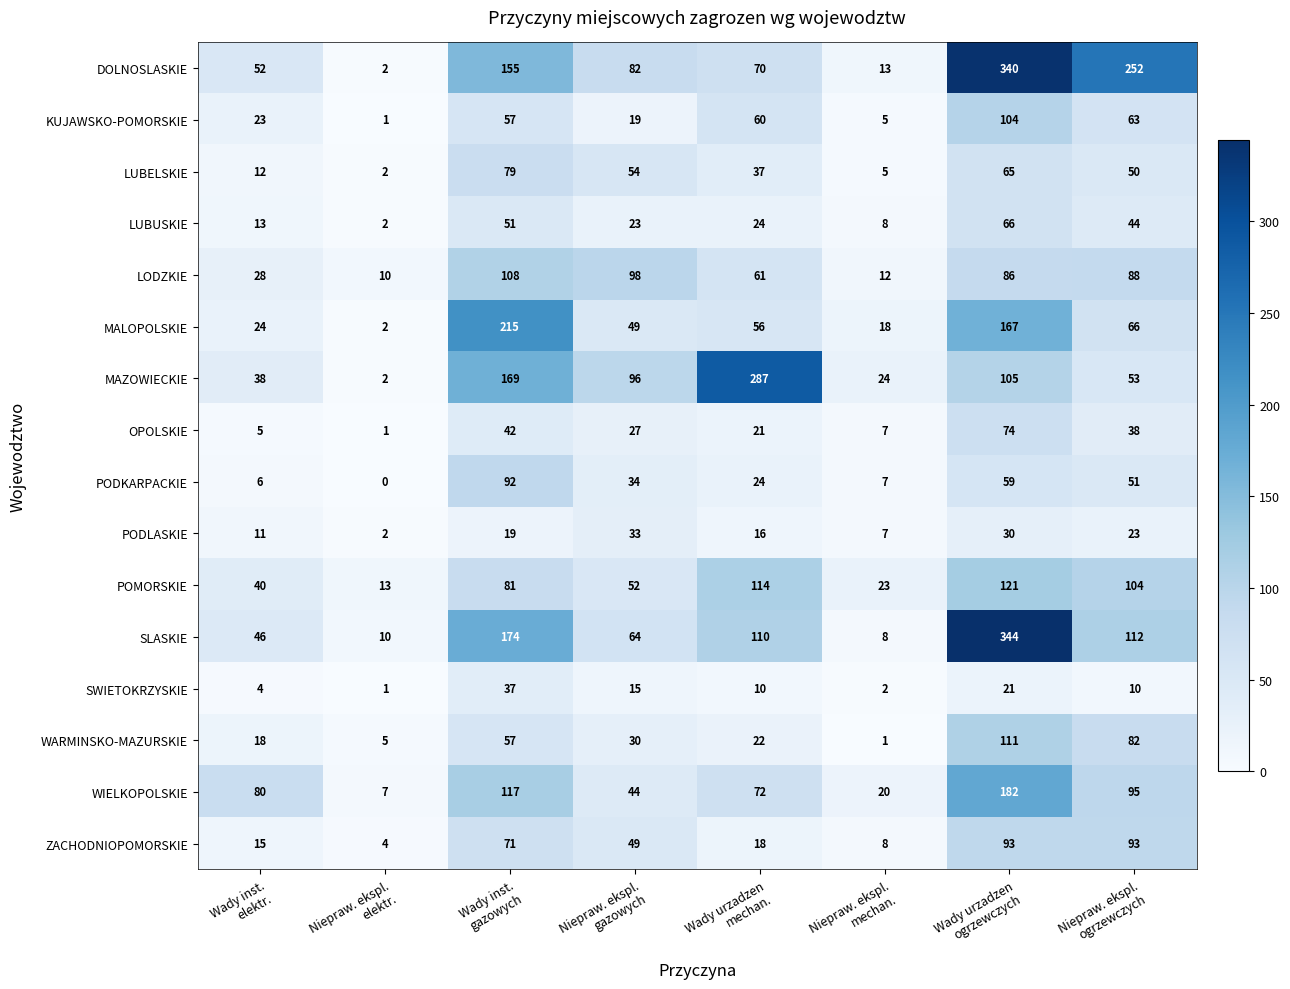

How many distinct data groups are displayed?

16